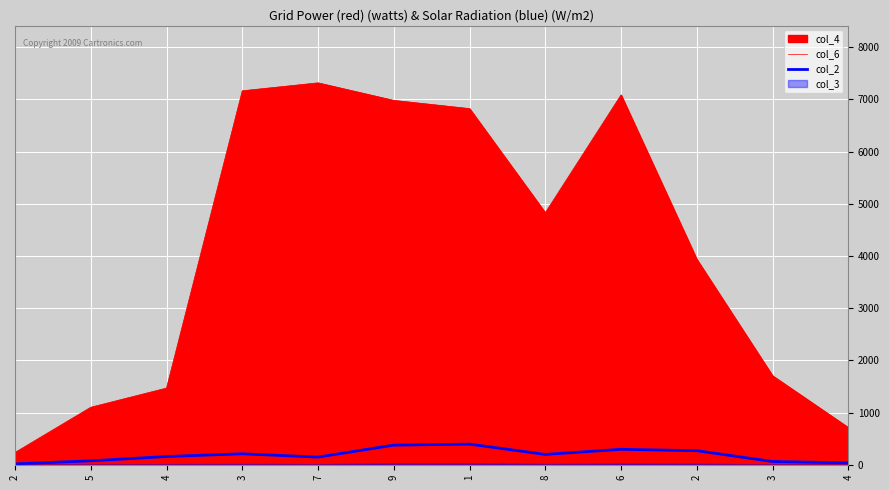

What is the maximum value shown in the chart?

7318.5